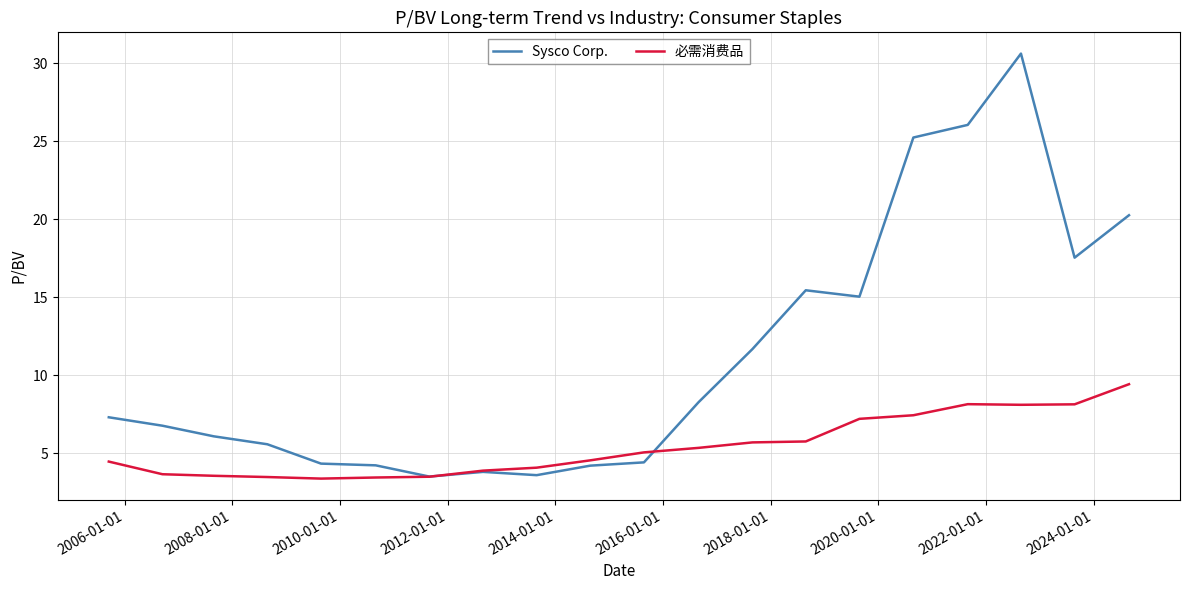

Rank the series by their average value, from lowest to highest.

必需消费品, Sysco Corp.